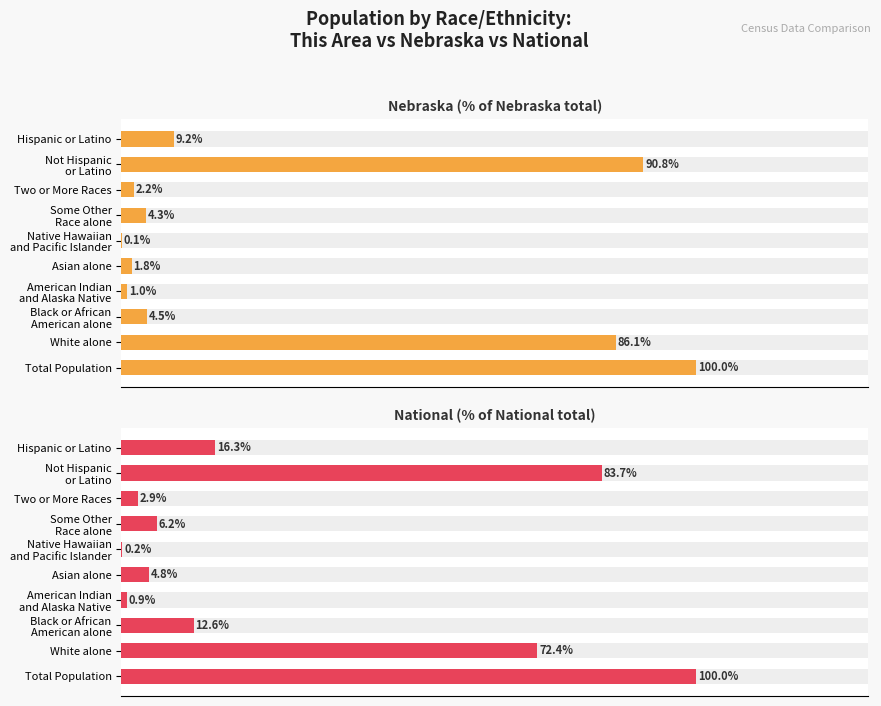

Reading left to right, extract all data points from this chart.

Nebraska (% of Nebraska total): 100.0	86.1	4.5	1.0	1.8	0.1	4.3	2.2	90.8	9.2
National (% of National total): 100.0	72.4	12.6	0.9	4.8	0.2	6.2	2.9	83.7	16.3